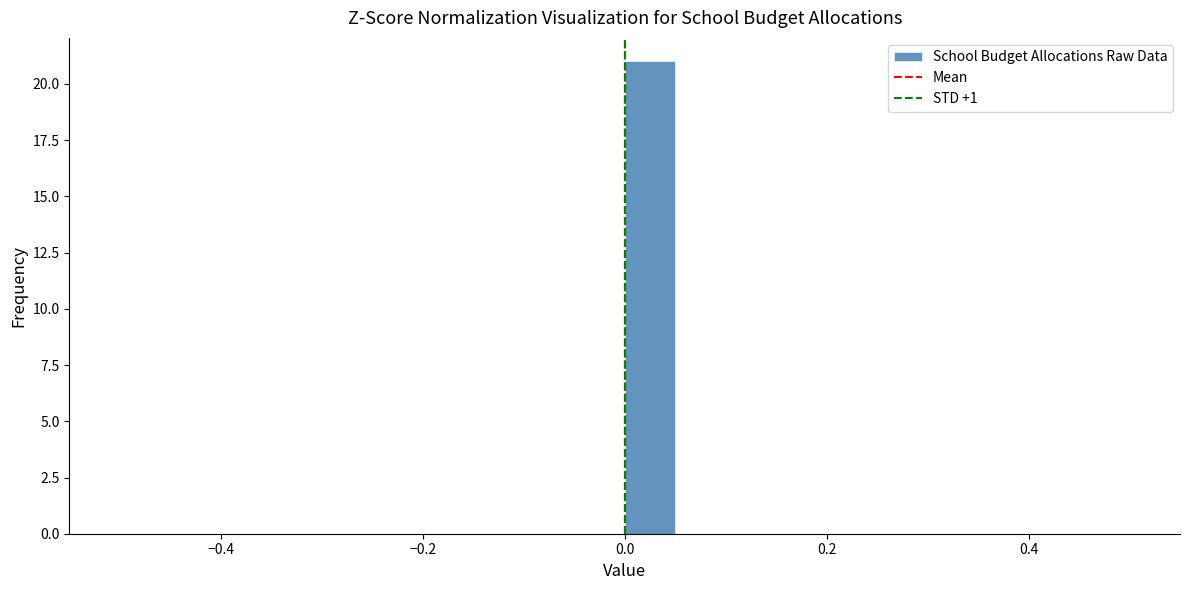

Read against the x-axis, roughly where is the centre of the tallest bar?

0.02